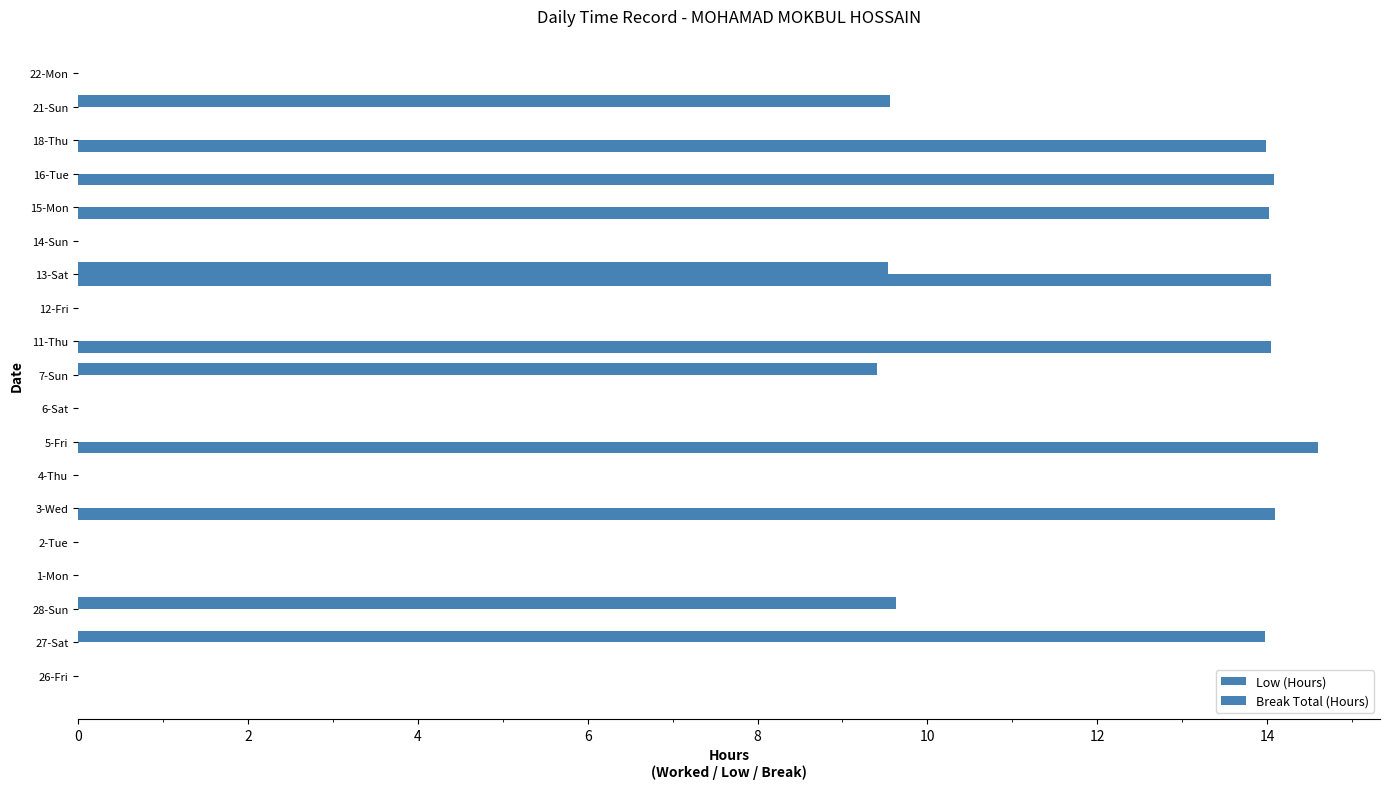

How many distinct data groups are displayed?

2